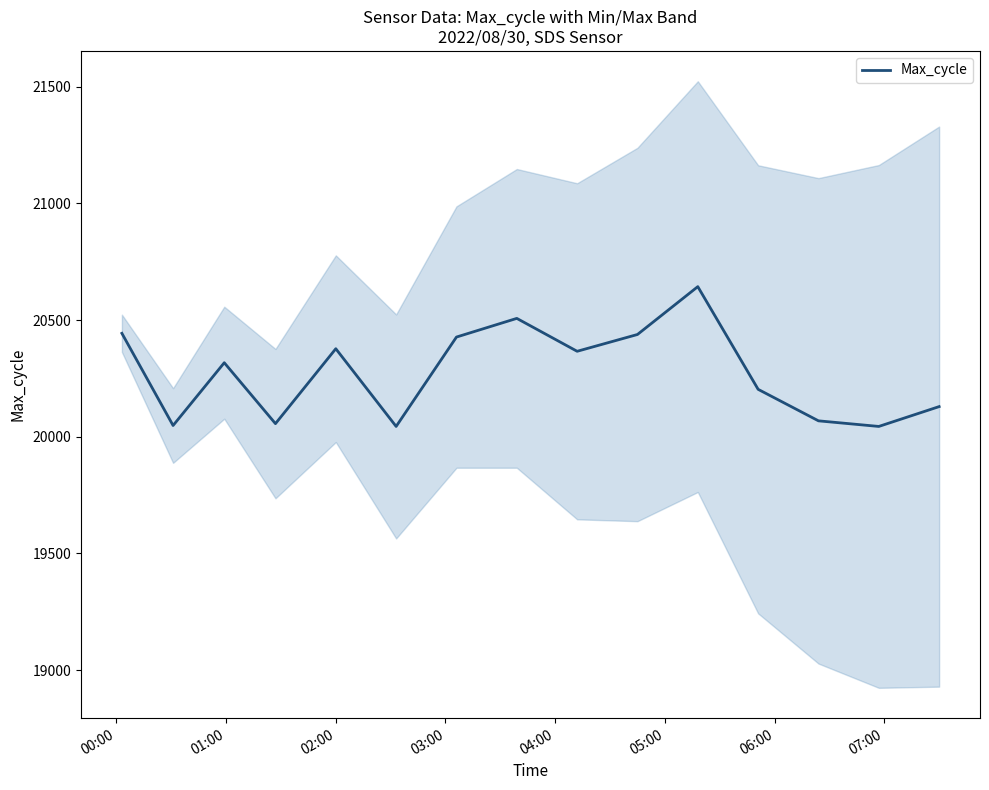

What is the average value?

20274